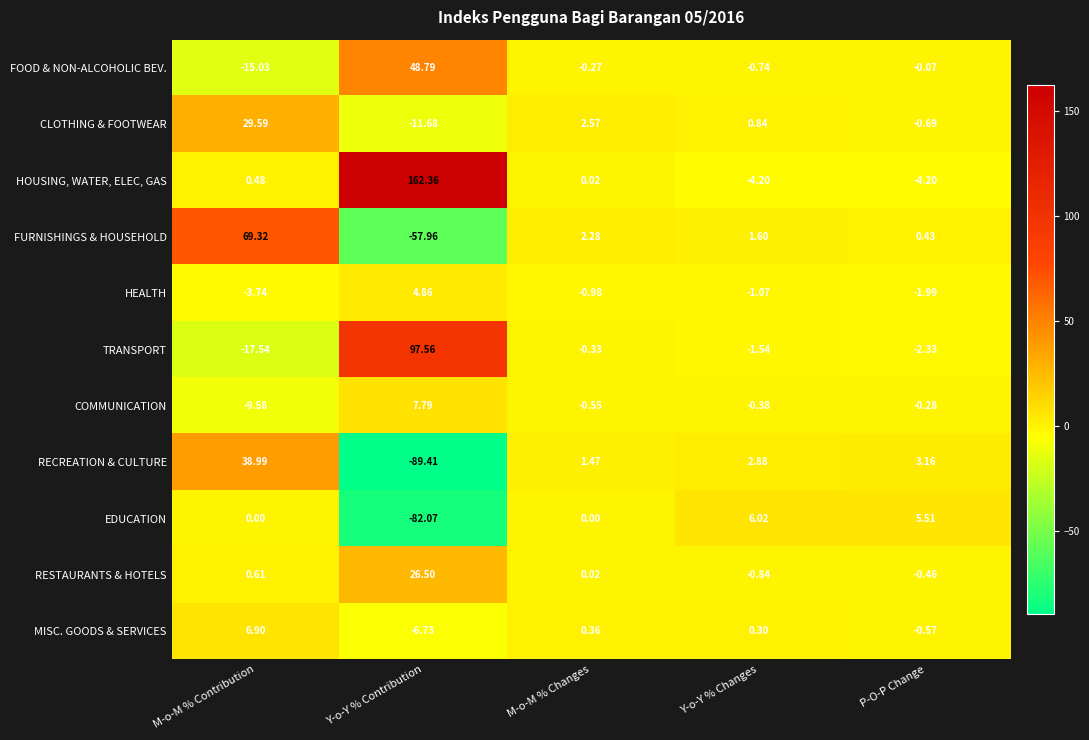

What is the difference between the highest and lowest values at P-O-P Change?

9.7